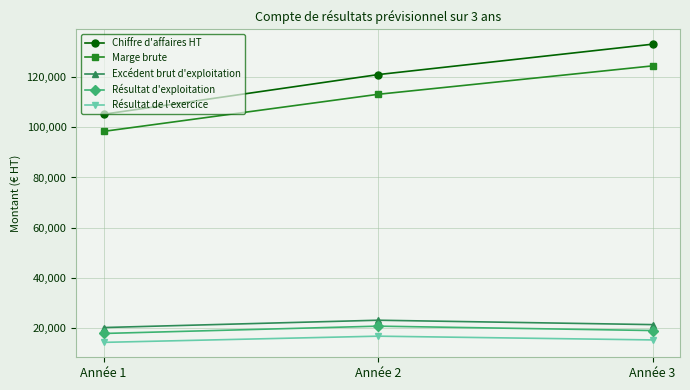

What is the sum of the Résultat de l'exercice values at Année 2 and Année 1?

31252.5